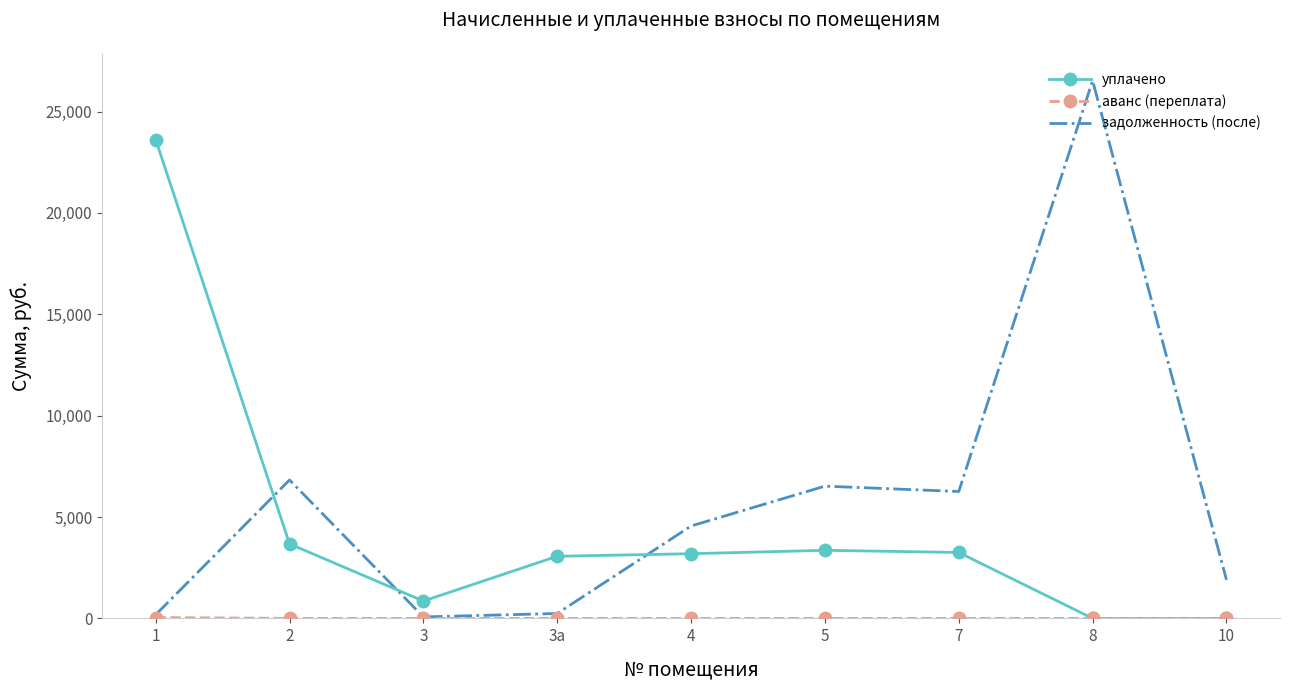

How many times do задолженность (после) and уплачено cross each other?

3